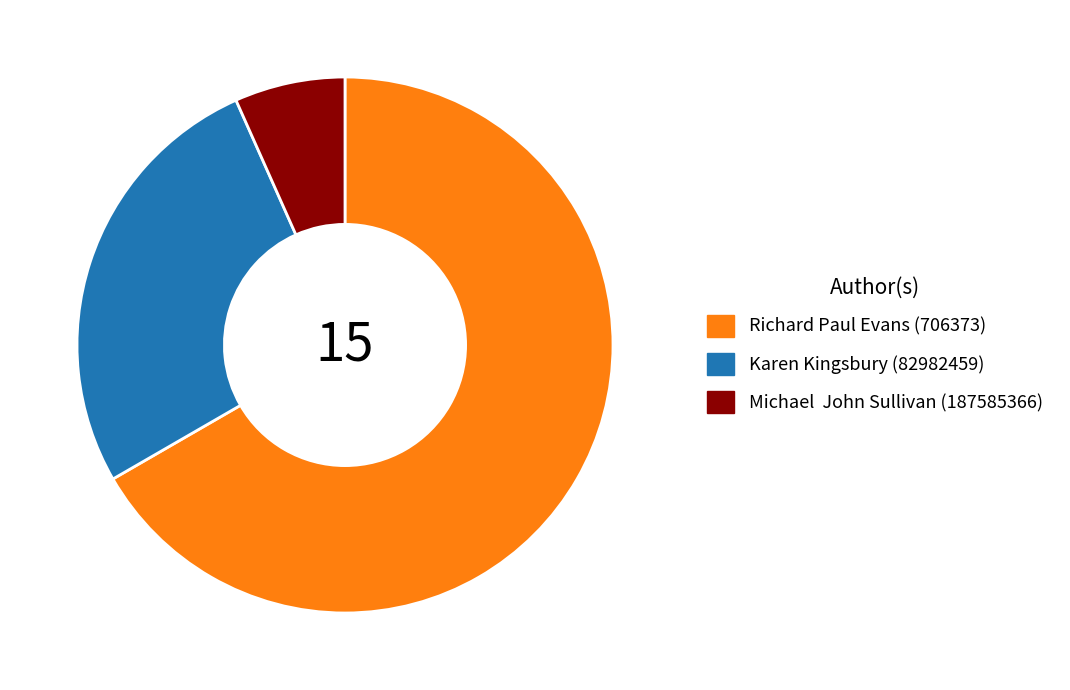

Which category accounts for the majority?

Richard Paul Evans (706373)